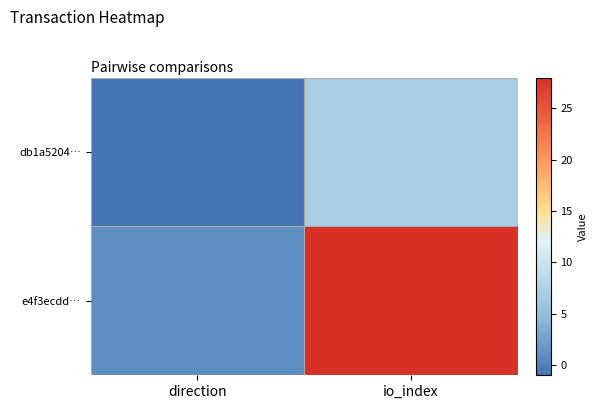

Which series has the widest spread of values?

e4f3ecdd…